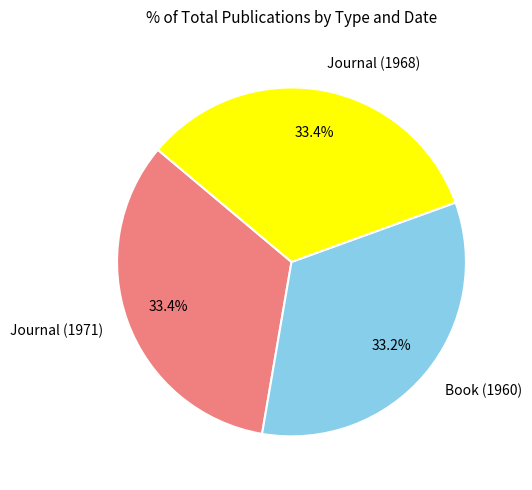

To the nearest percent, what is the average slice percentage?

33%